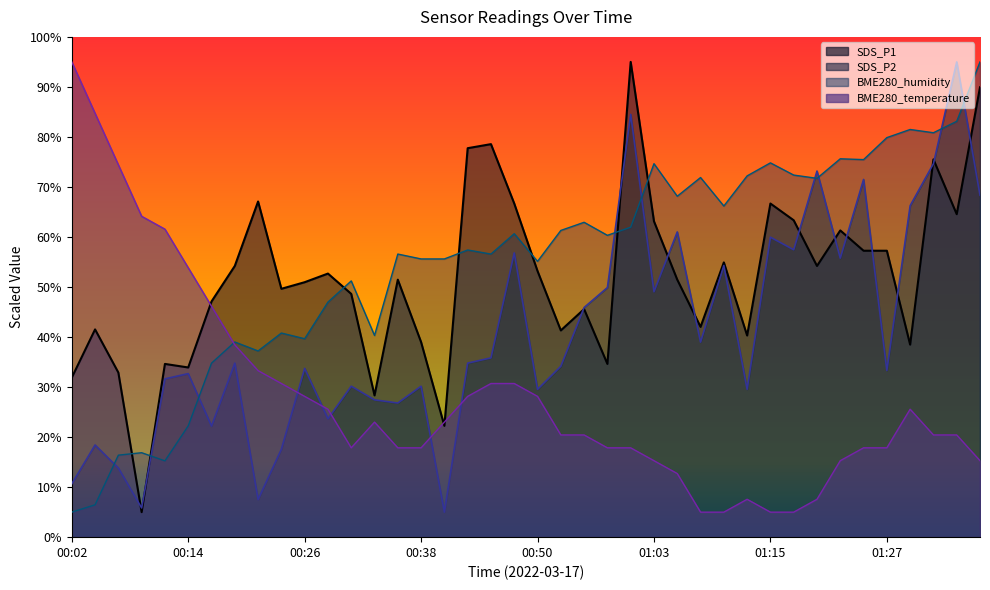

What value does the SDS_P2 series have at 00:50?

29.5